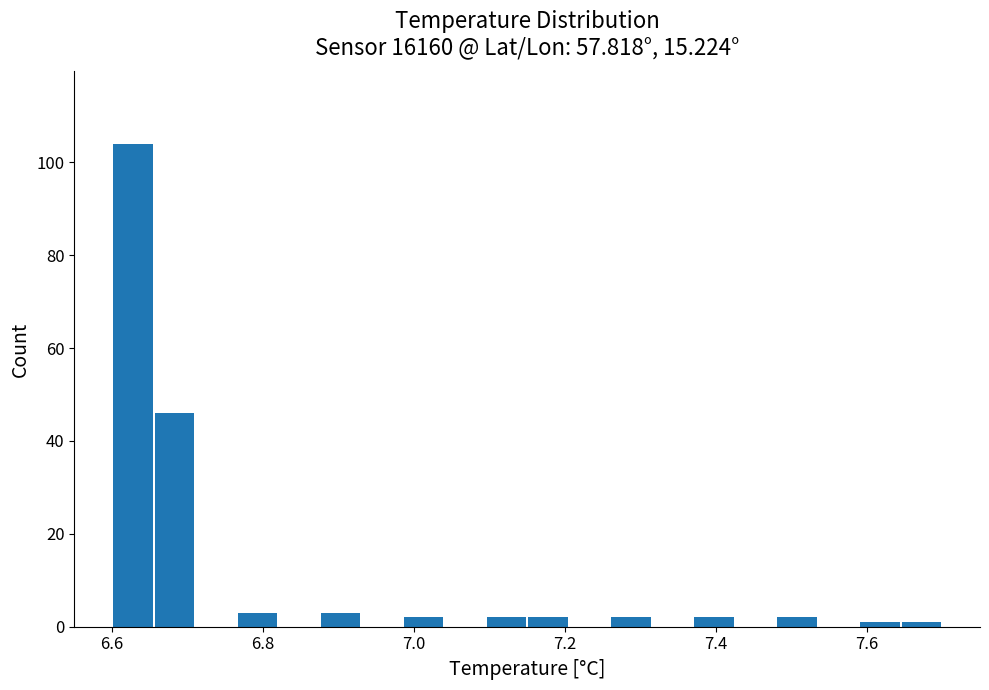

Read against the x-axis, roughly where is the centre of the tallest bar?

6.62